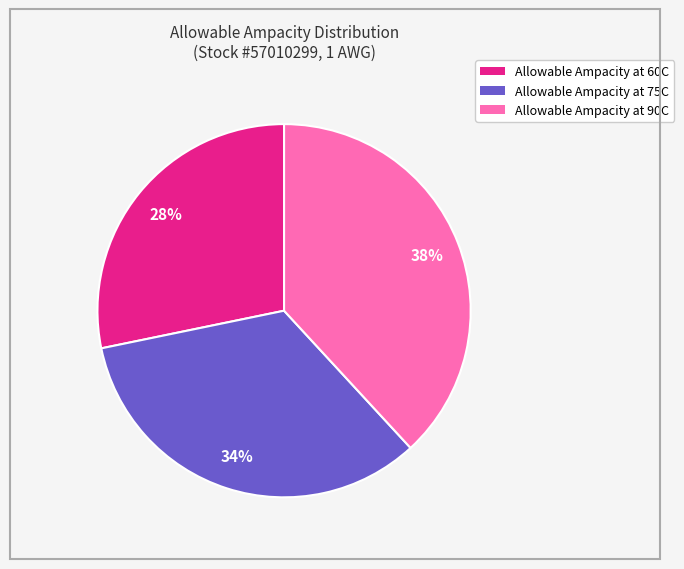

Combined, do Allowable Ampacity at 75C and Allowable Ampacity at 60C account for over 50%?

Yes